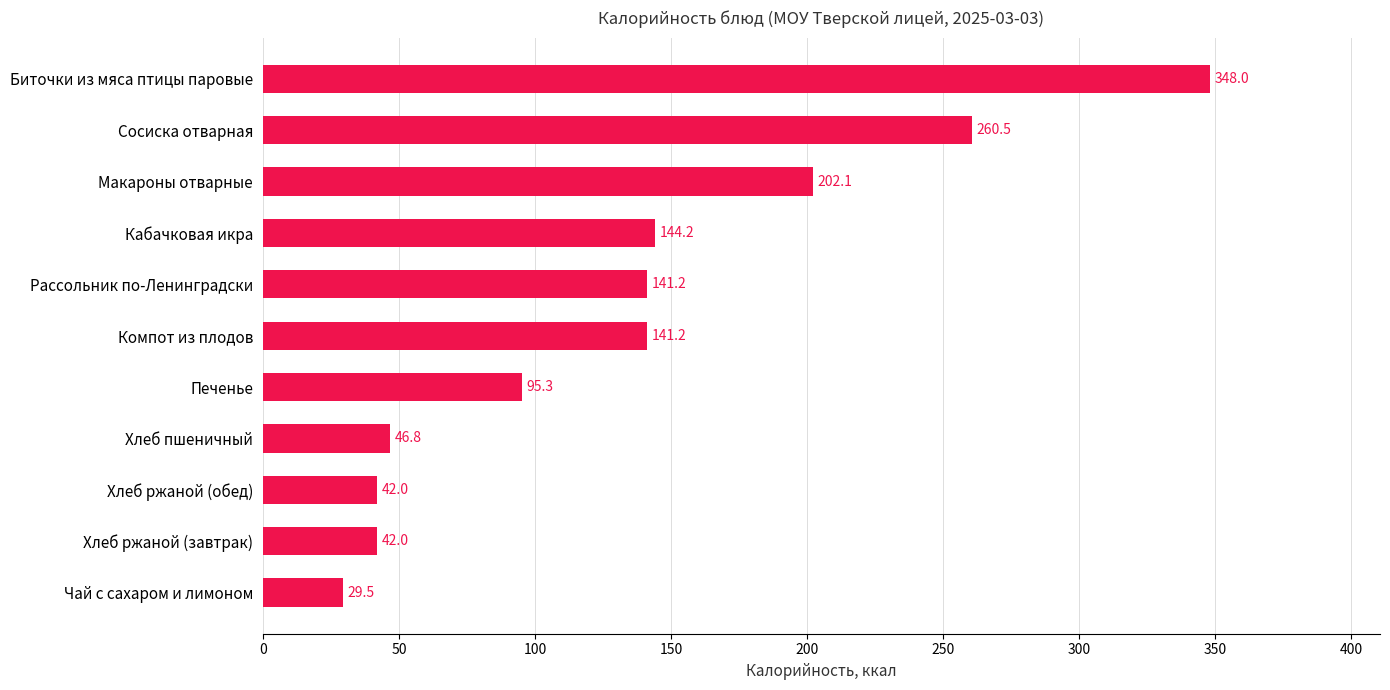

Between Макароны отварные and Хлеб ржаной (завтрак), which is larger?

Макароны отварные